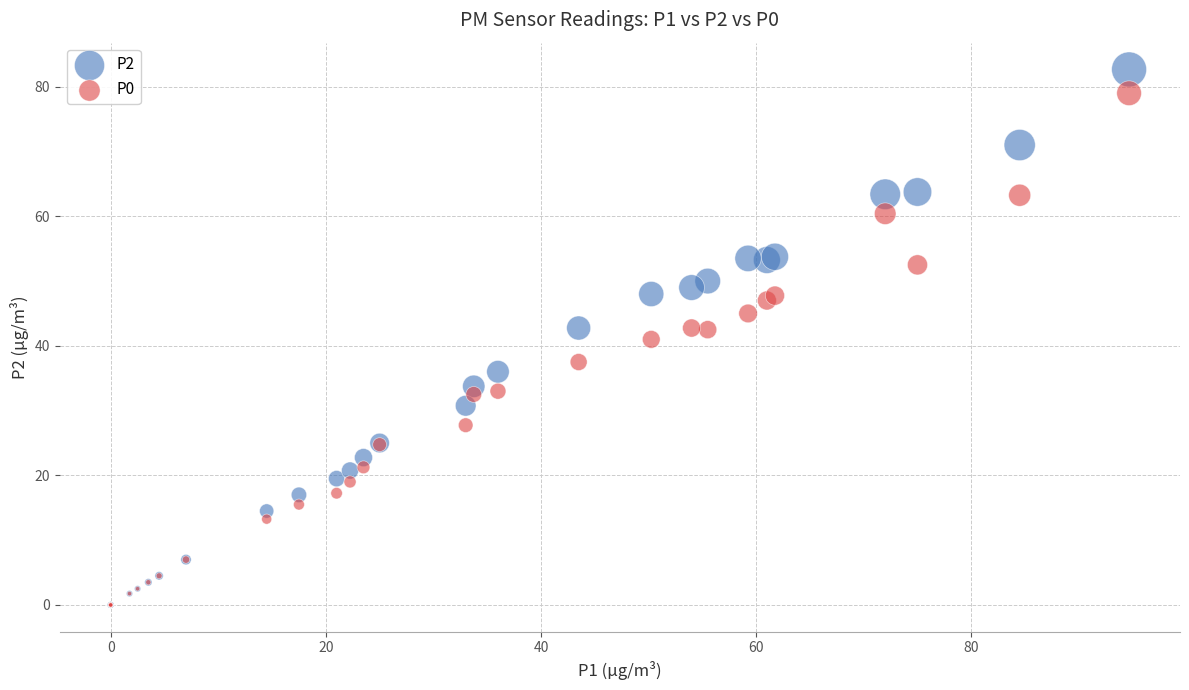

Which series has the widest spread of Y values?

P2